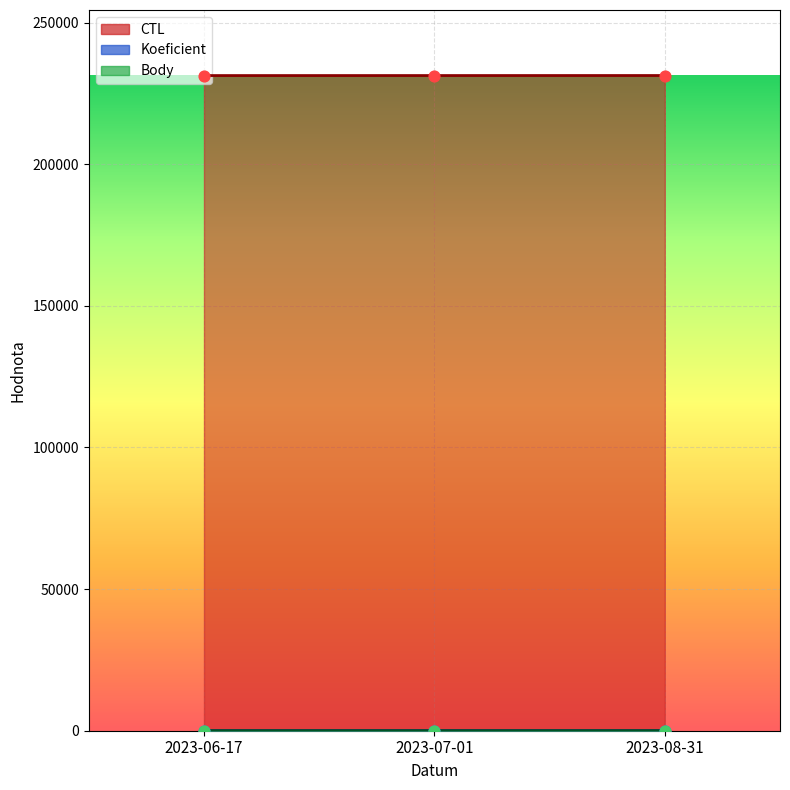

What is the total value across all series at 2023-07-01?

231318.0